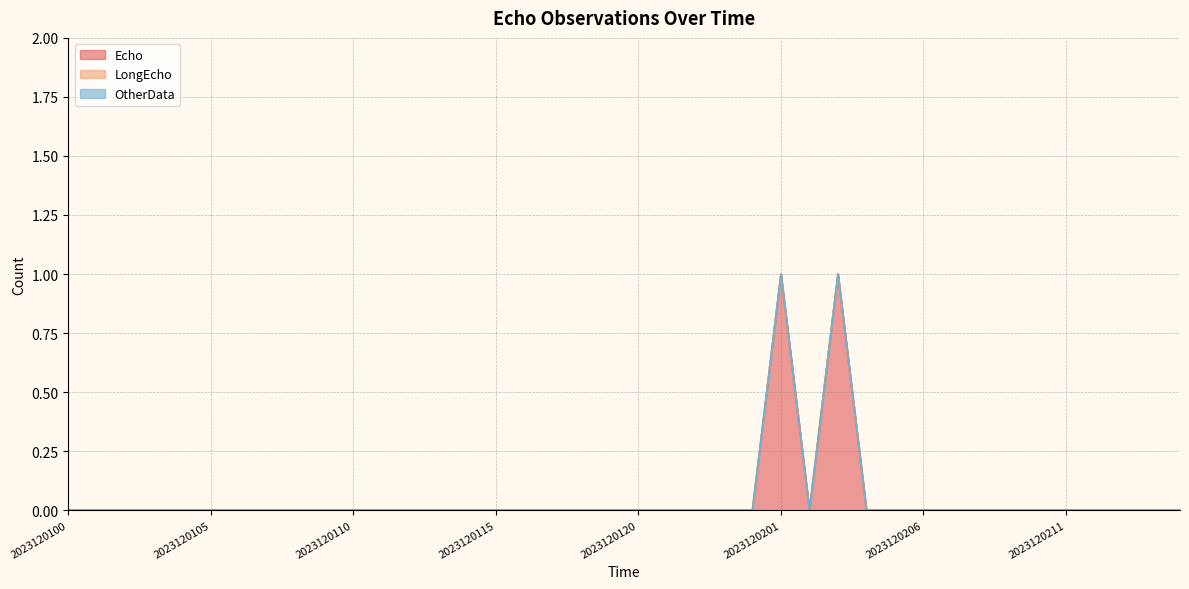

Count the number of data series in this chart.

3